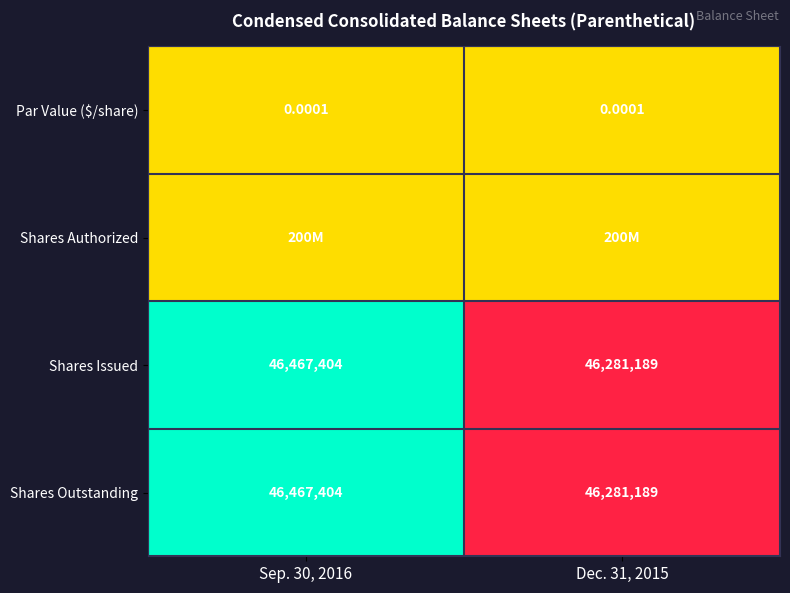

How many values in the Shares Outstanding series are below 46467404?

1